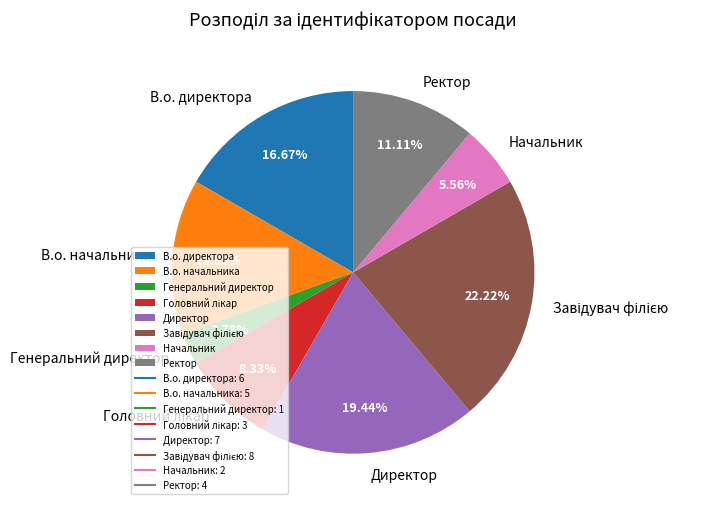

What is the smallest slice in the pie chart?

Генеральний директор